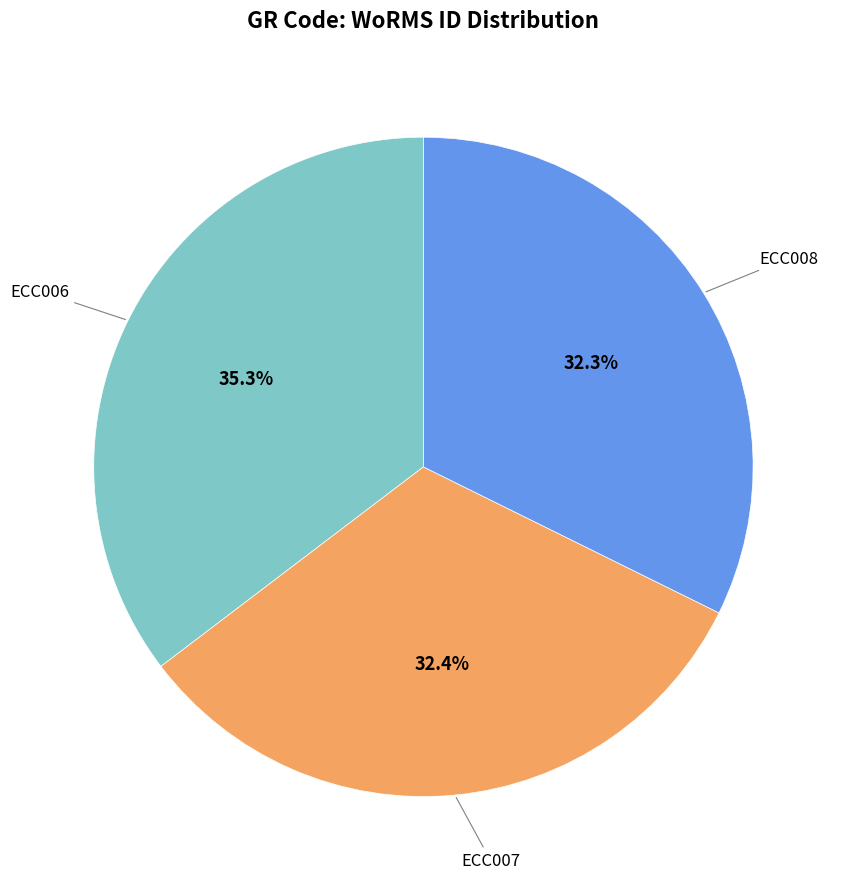

How many segments does this pie chart have?

3